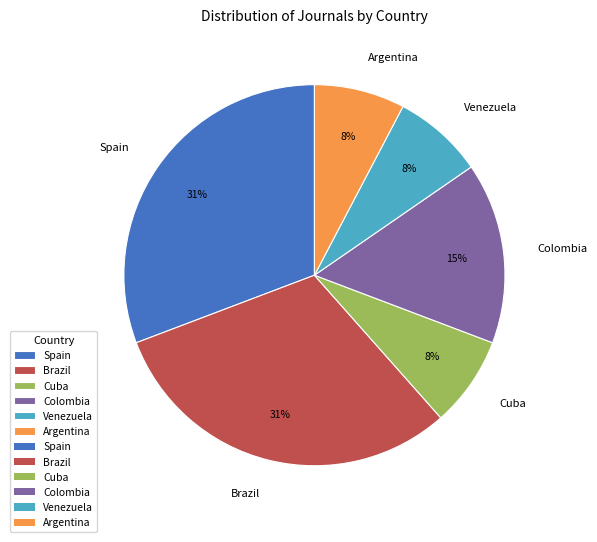

To the nearest percent, what portion does Argentina represent?

8%